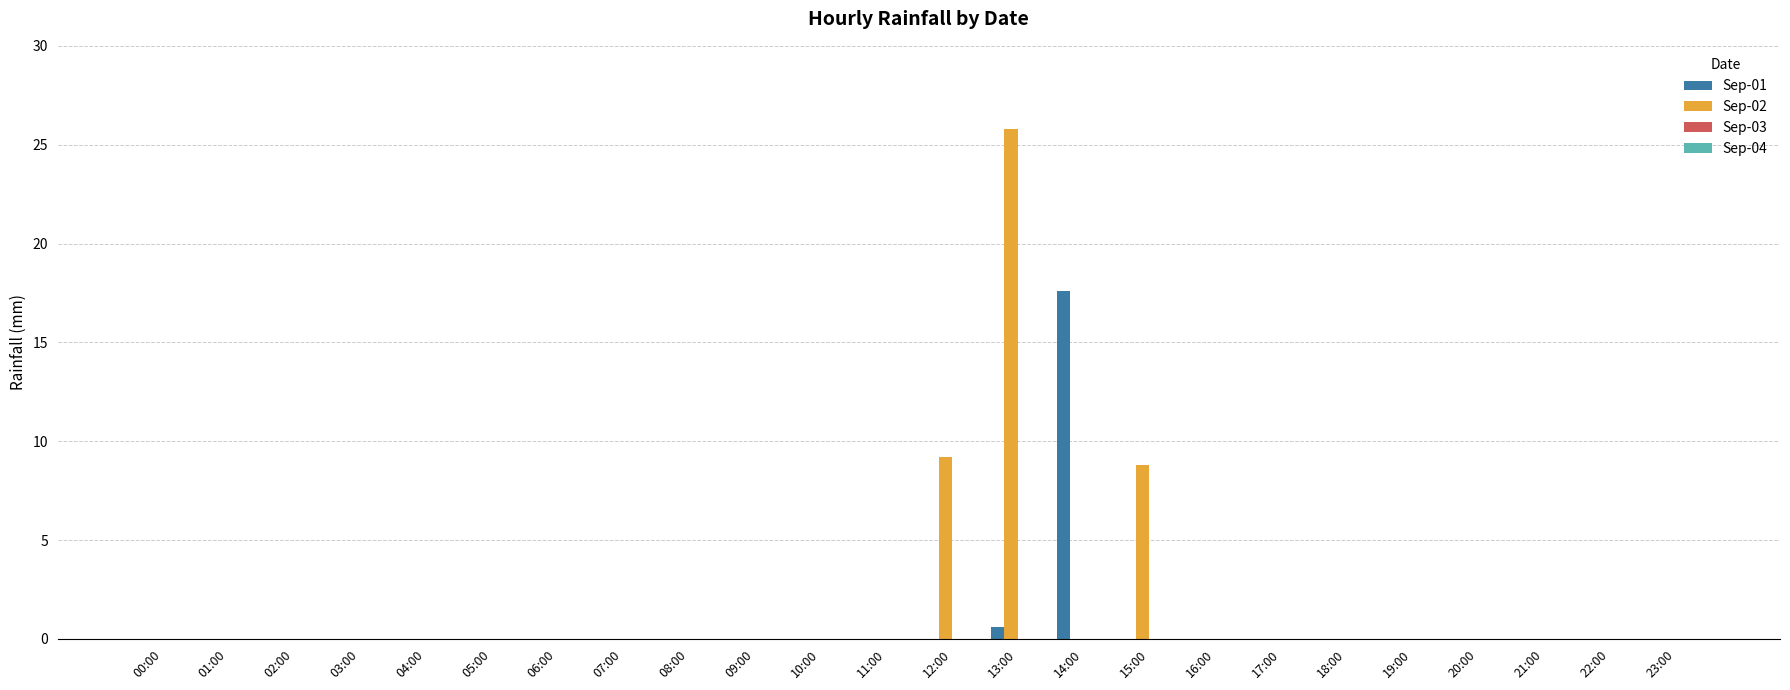

What is the sum of the Sep-01 values at 13:00 and 12:00?

0.6